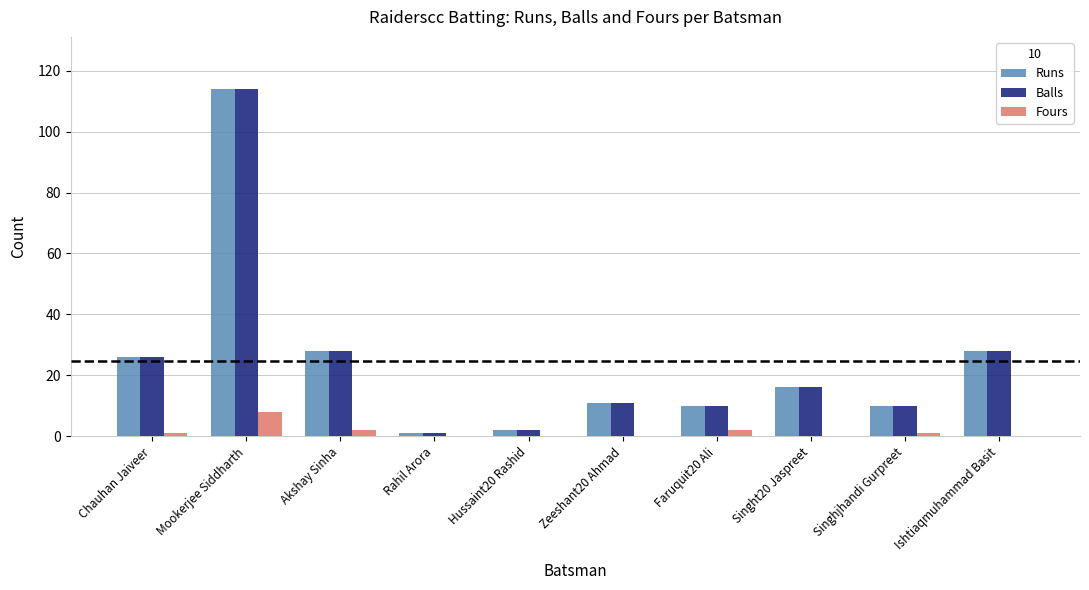

Reading left to right, extract all data points from this chart.

Runs: 26	114	28	1	2	11	10	16	10	28
Balls: 26	114	28	1	2	11	10	16	10	28
Fours: 1	8	2	0	0	0	2	0	1	0